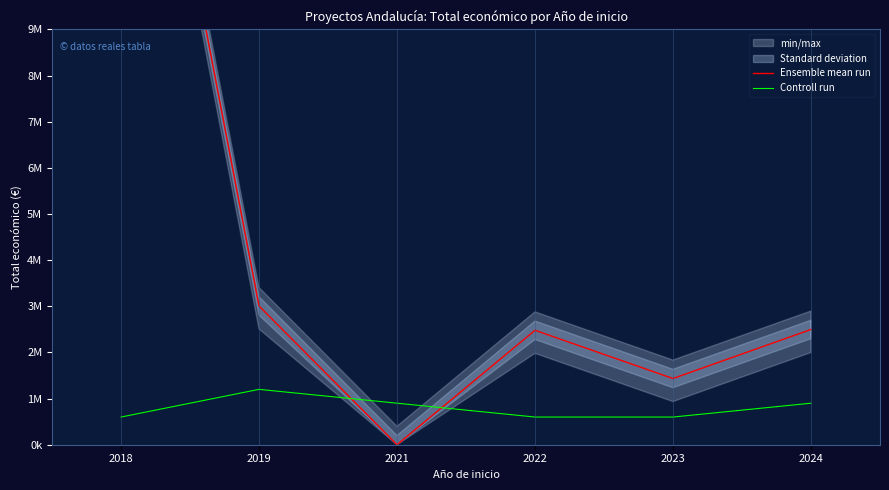

Does the chart display data point markers on the line(s)?

No